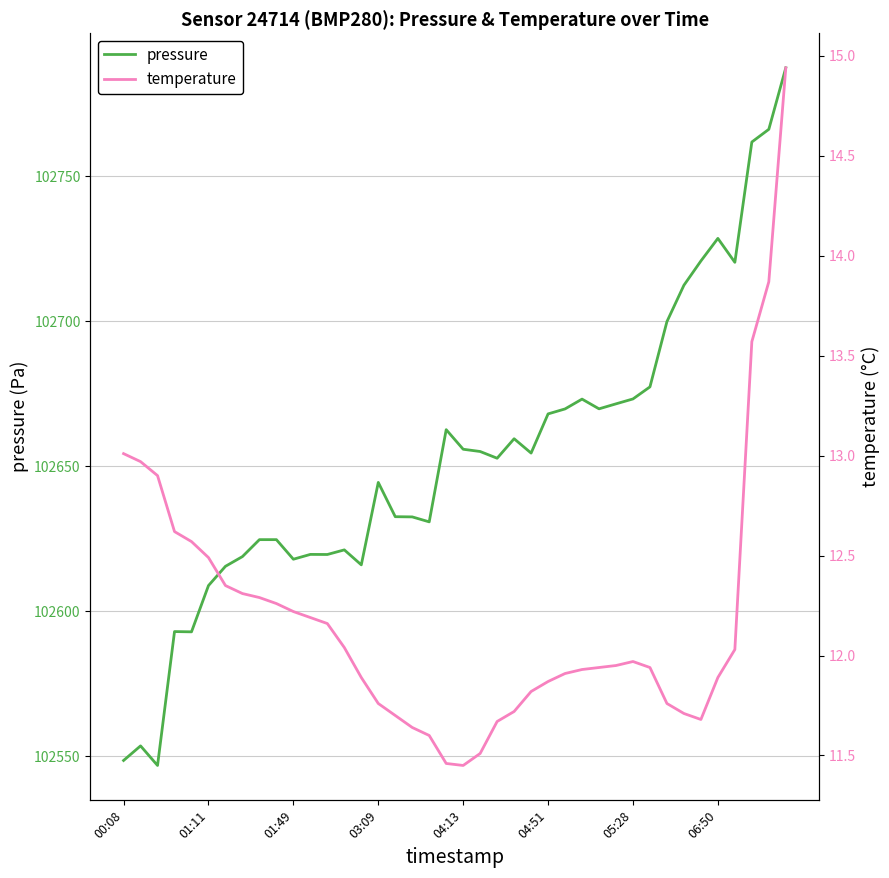

Reading left to right, list all the values displayed in this chart.

pressure: 102548.6	102553.7	102546.9	102593.1	102593.0	102608.9	102615.6	102618.9	102624.8	102624.8	102618.0	102619.7	102619.6	102621.2	102616.1	102644.5	102632.7	102632.6	102630.9	102662.7	102655.9	102655.1	102652.8	102659.5	102654.6	102668.1	102669.8	102673.2	102669.8	102671.6	102673.2	102677.4	102699.9	102712.4	102720.8	102728.6	102720.3	102761.8	102766.2	102787.4
temperature: 13.0	13.0	12.9	12.6	12.6	12.5	12.3	12.3	12.3	12.3	12.2	12.2	12.2	12.0	11.9	11.8	11.7	11.6	11.6	11.5	11.4	11.5	11.7	11.7	11.8	11.9	11.9	11.9	11.9	11.9	12.0	11.9	11.8	11.7	11.7	11.9	12.0	13.6	13.9	14.9